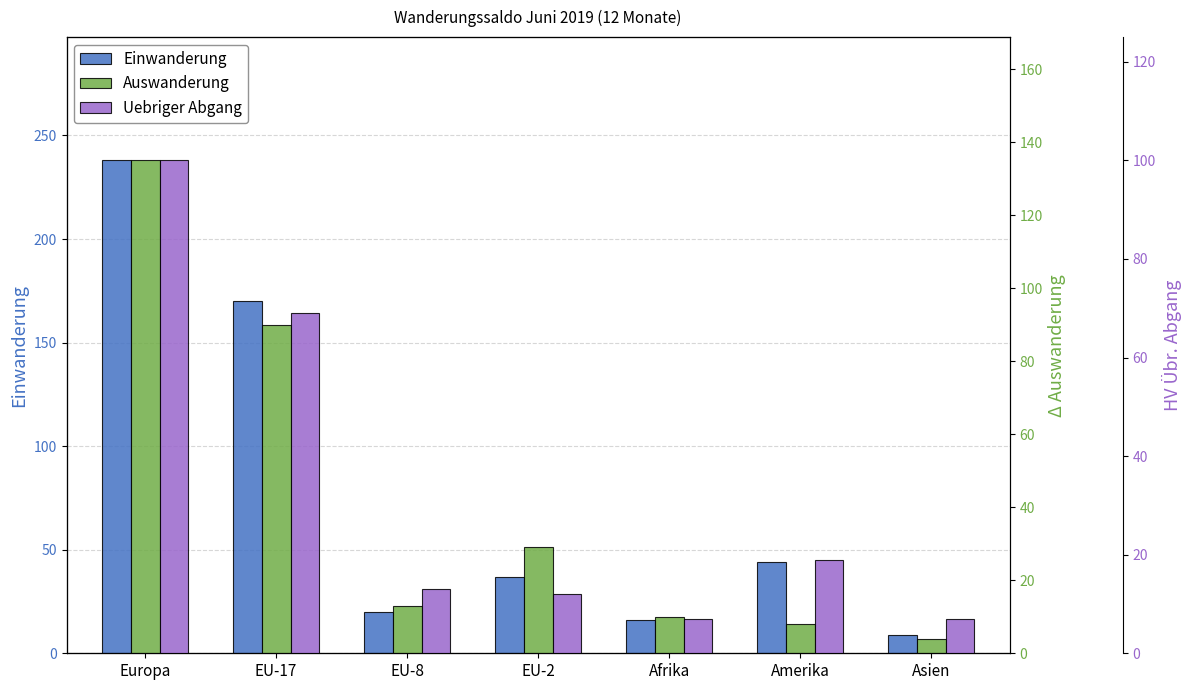

What is the highest value of the Einwanderung series?

238